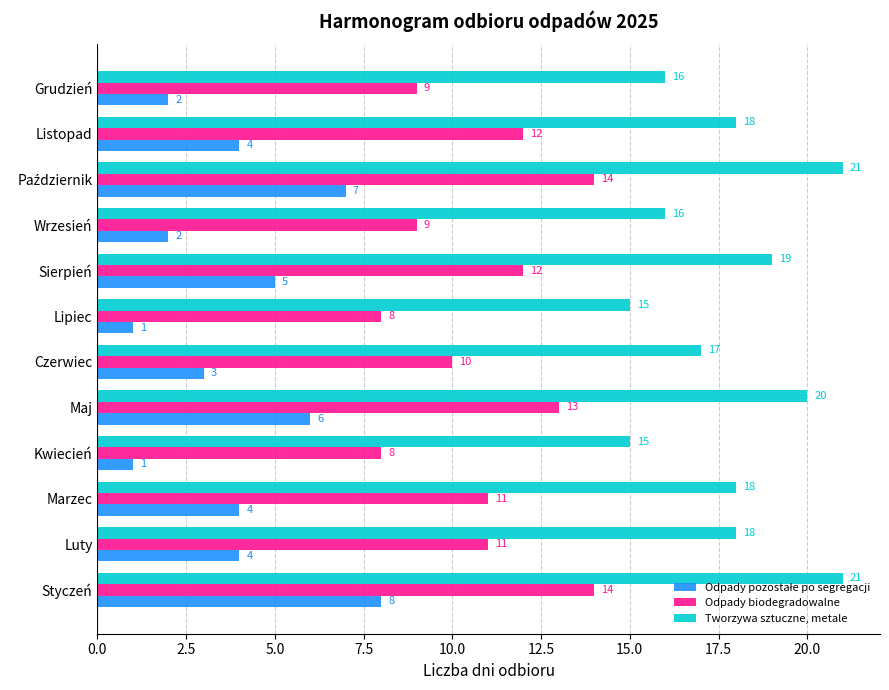

How many data points does each series have?

12